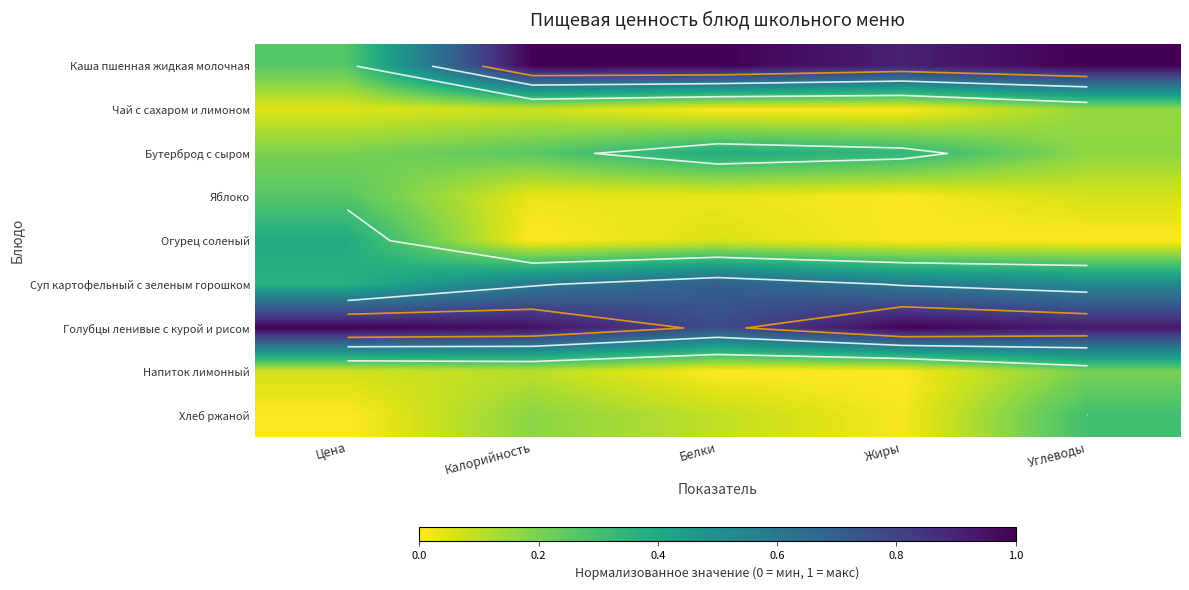

List the labels in order of Бутерброд с сыром value, smallest first.

Углеводы, Цена, Калорийность, Жиры, Белки